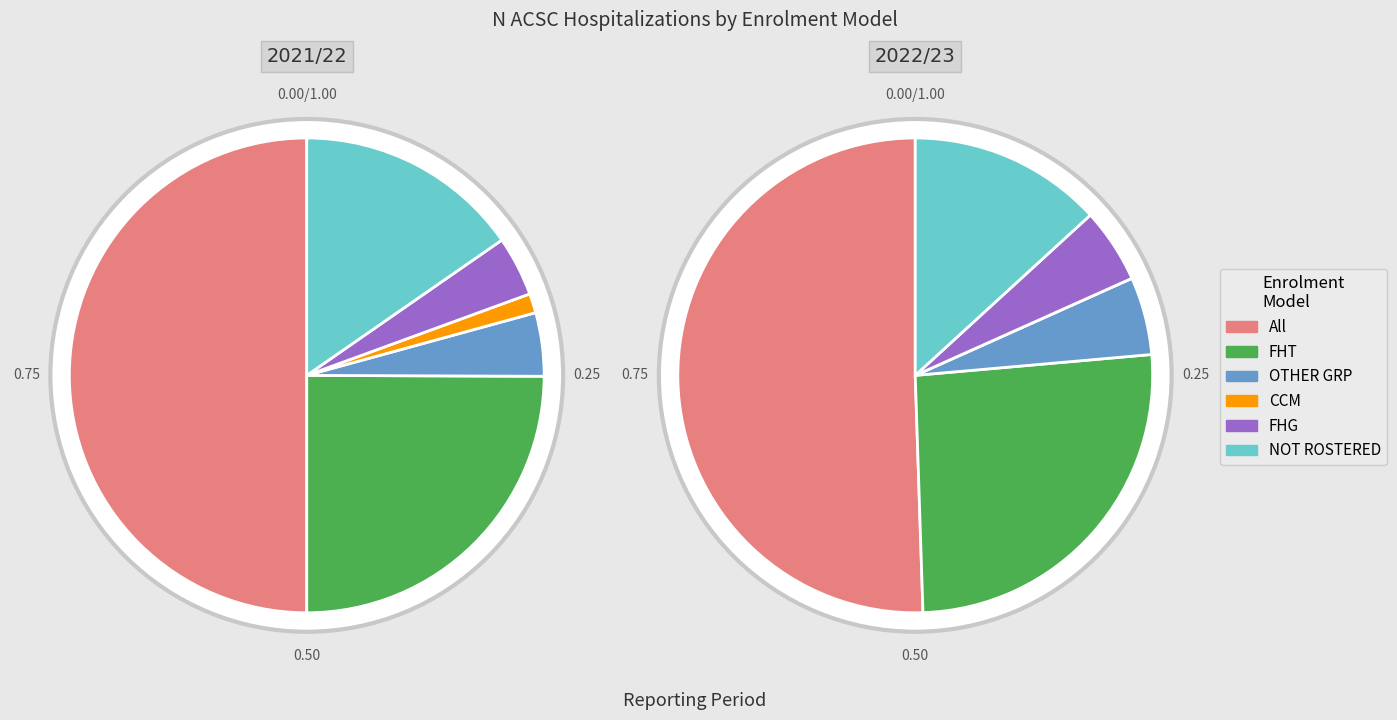

Count the number of slices in the pie.

6